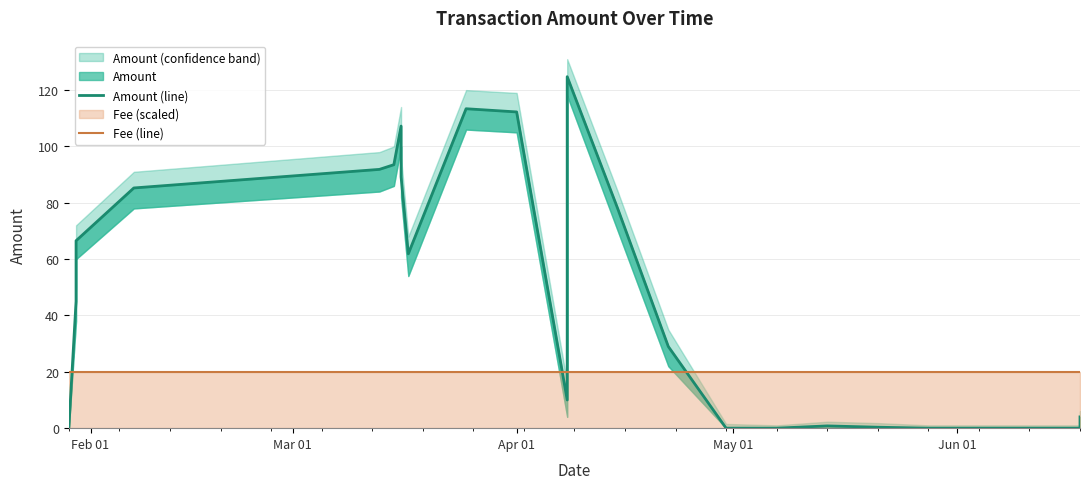

Count the number of categories in the chart.

24